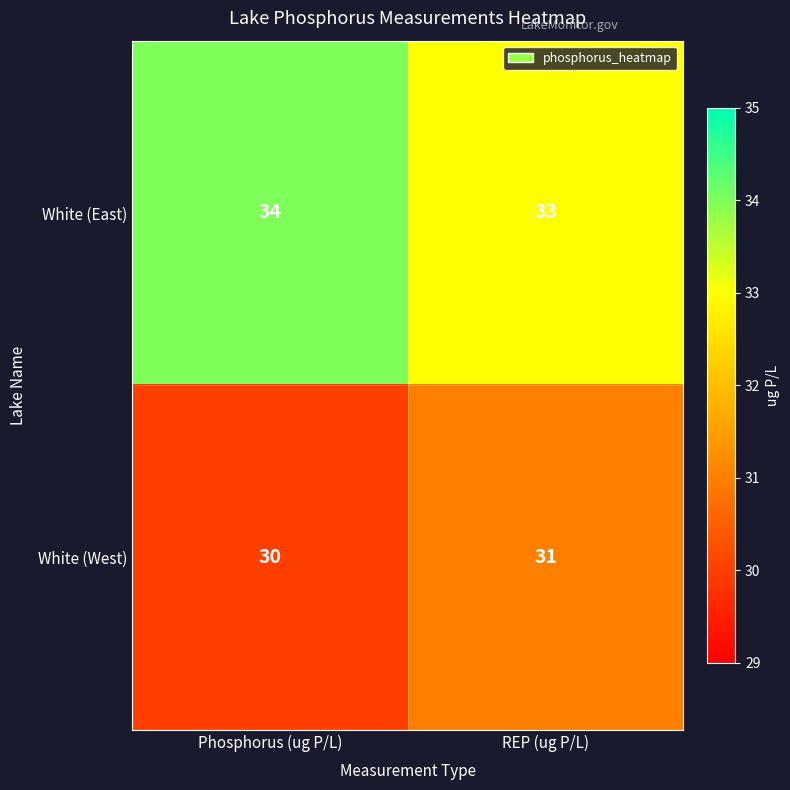

What is the sum of all White (East) values?

67